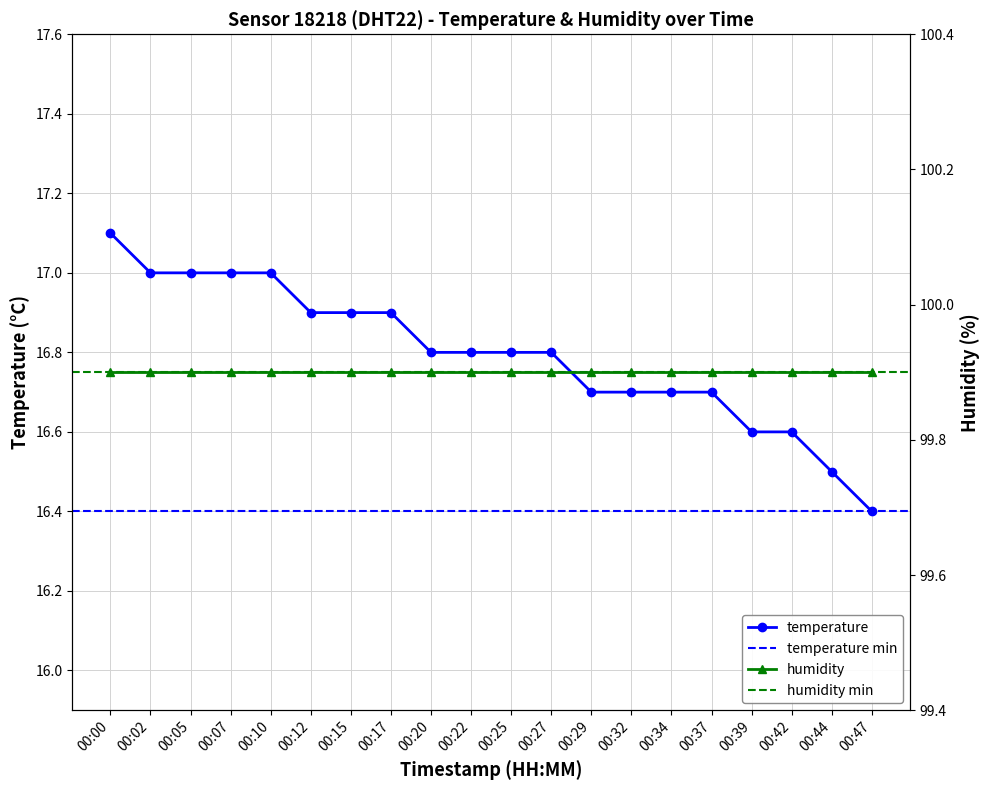

What is the change in value from 00:02 to 00:20?

-0.2